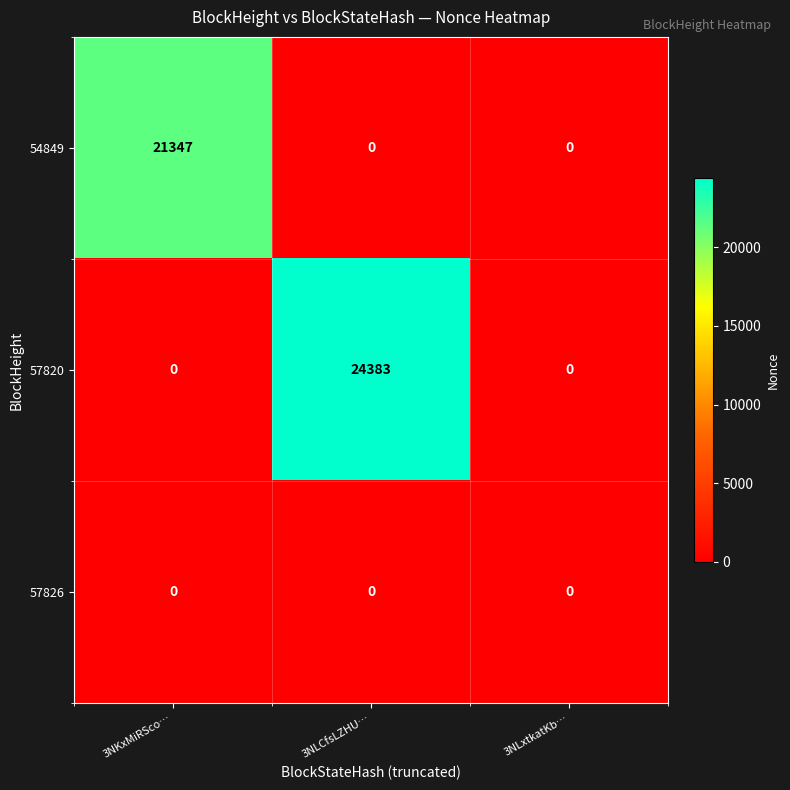

The value of 57820 at 3NKxMiRSco… is 0. True or false?

True